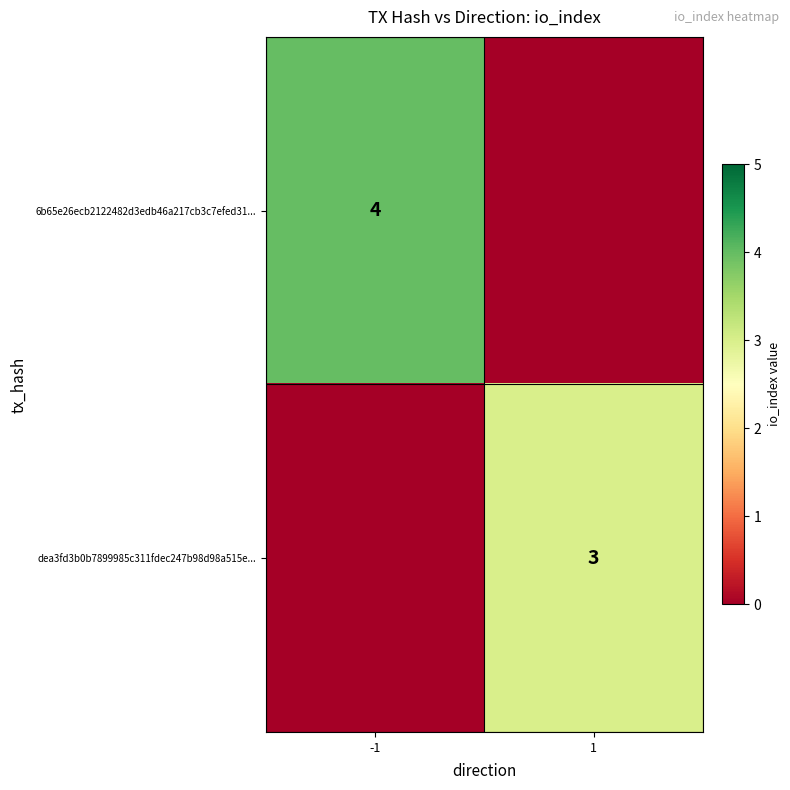

Is it true that 6b65e26ecb2122482d3edb46a217cb3c7efed31... equals 4 at -1?

True